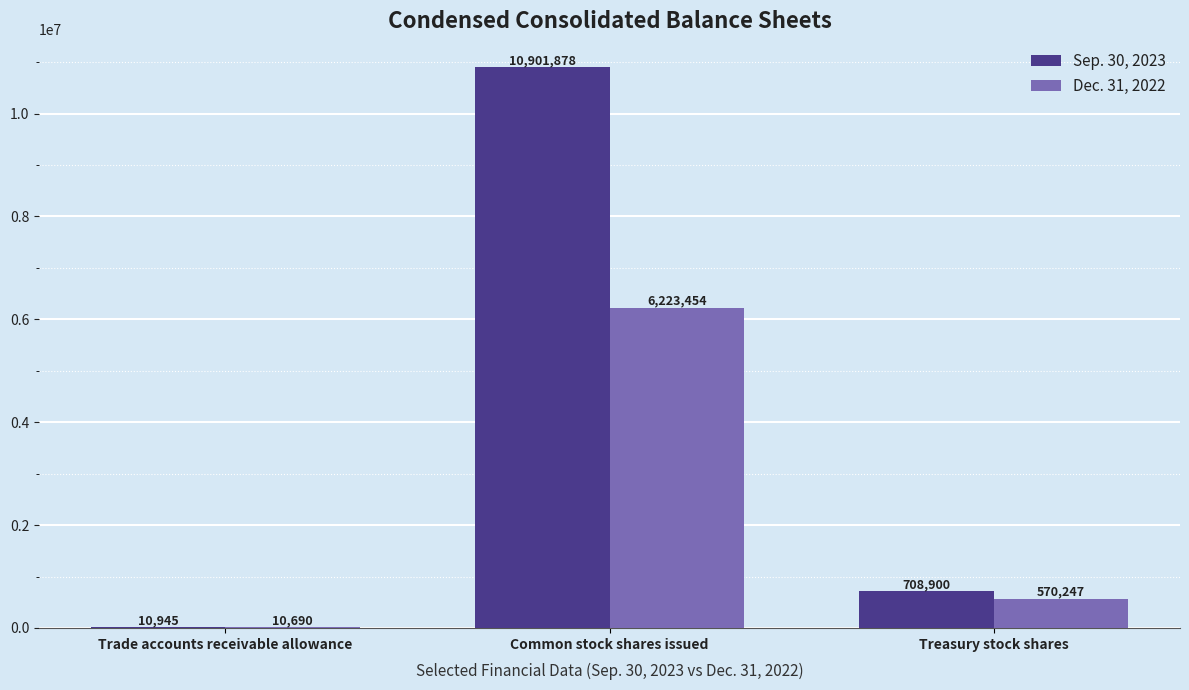

The value of Dec. 31, 2022 at Treasury stock shares is 570247. True or false?

True